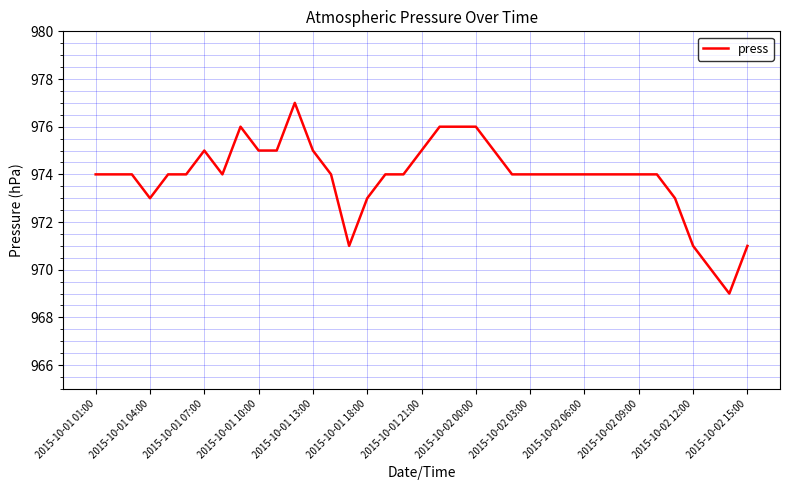

What is the maximum value shown in the chart?

977